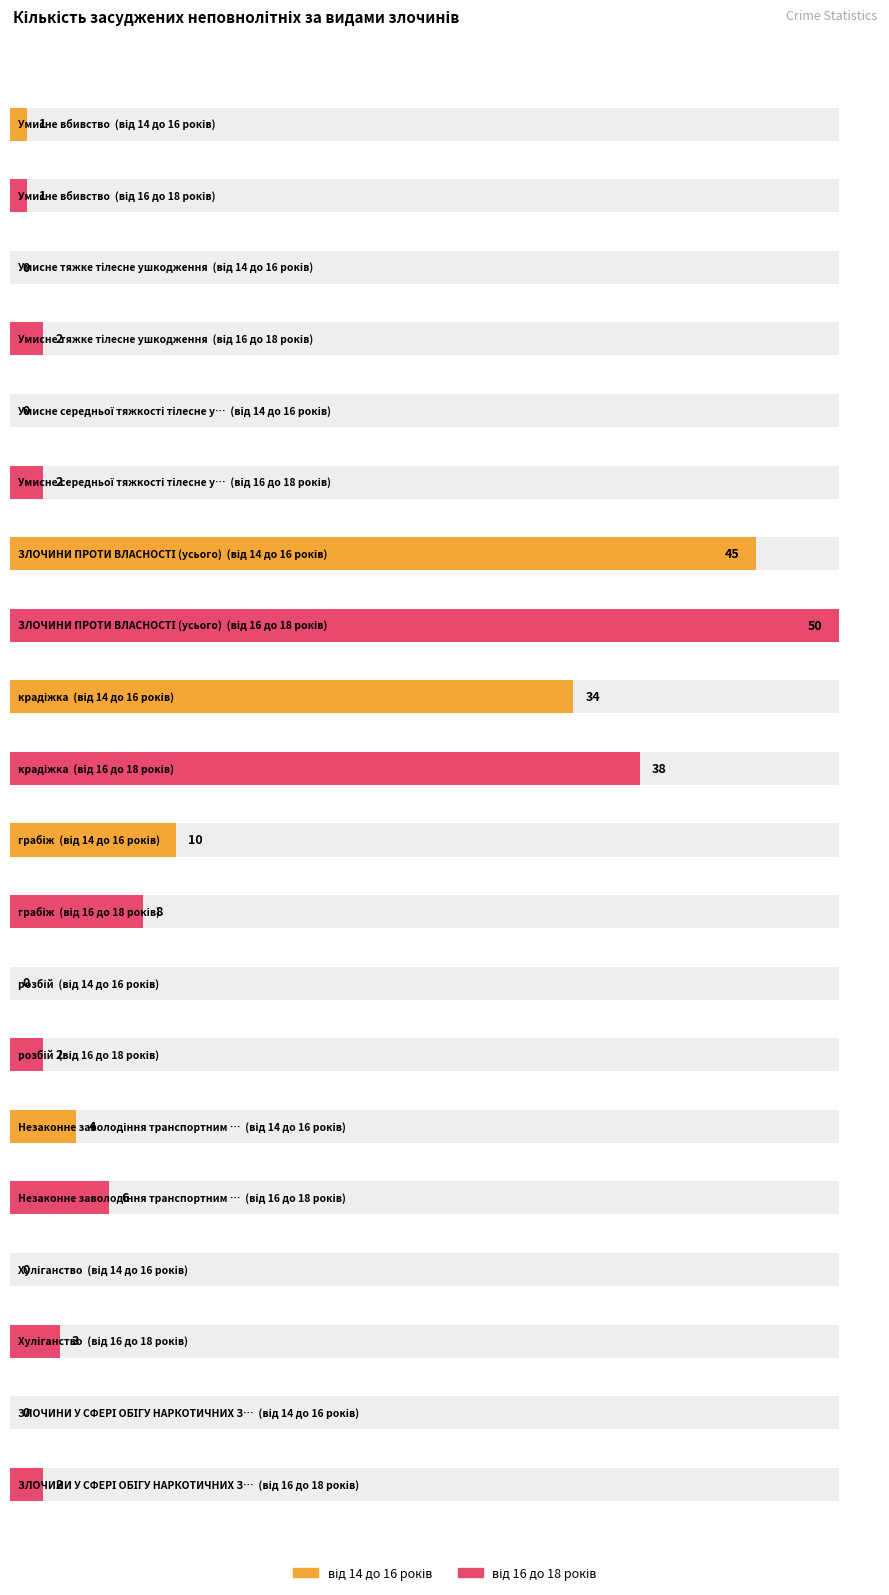

Which series has the largest total across all categories?

від 16 до 18 років